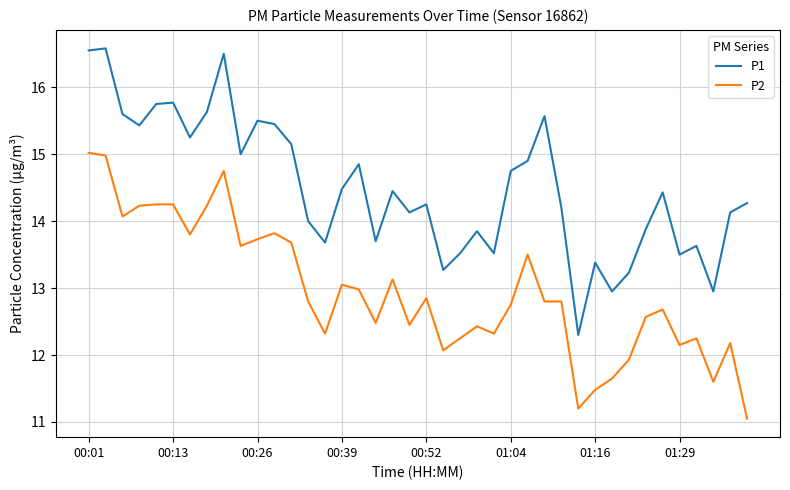

True or false: P2 has more than 2 points higher than both neighbors.

True